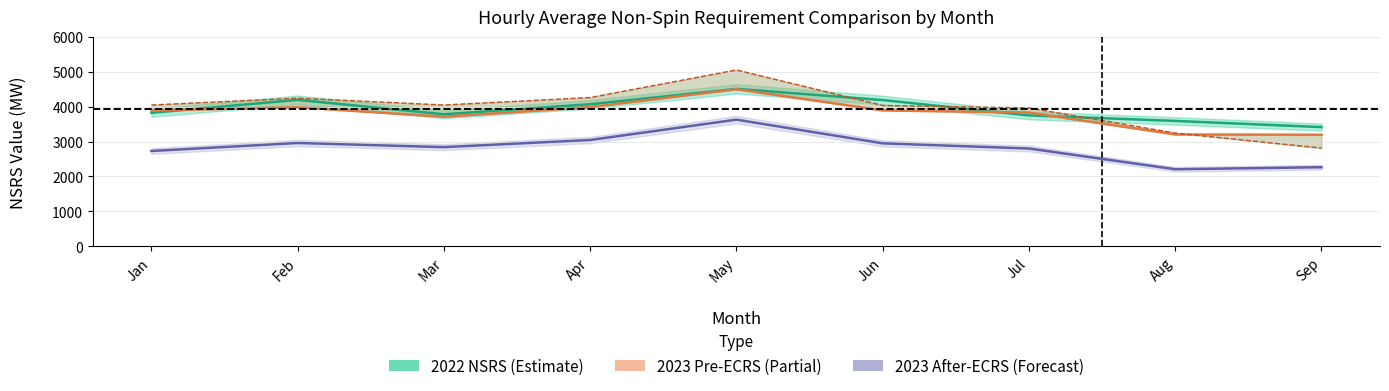

What is the value of the 2023 NSRS (Pre ECRS, 10HA) point at the 3rd from the left?

4048.3